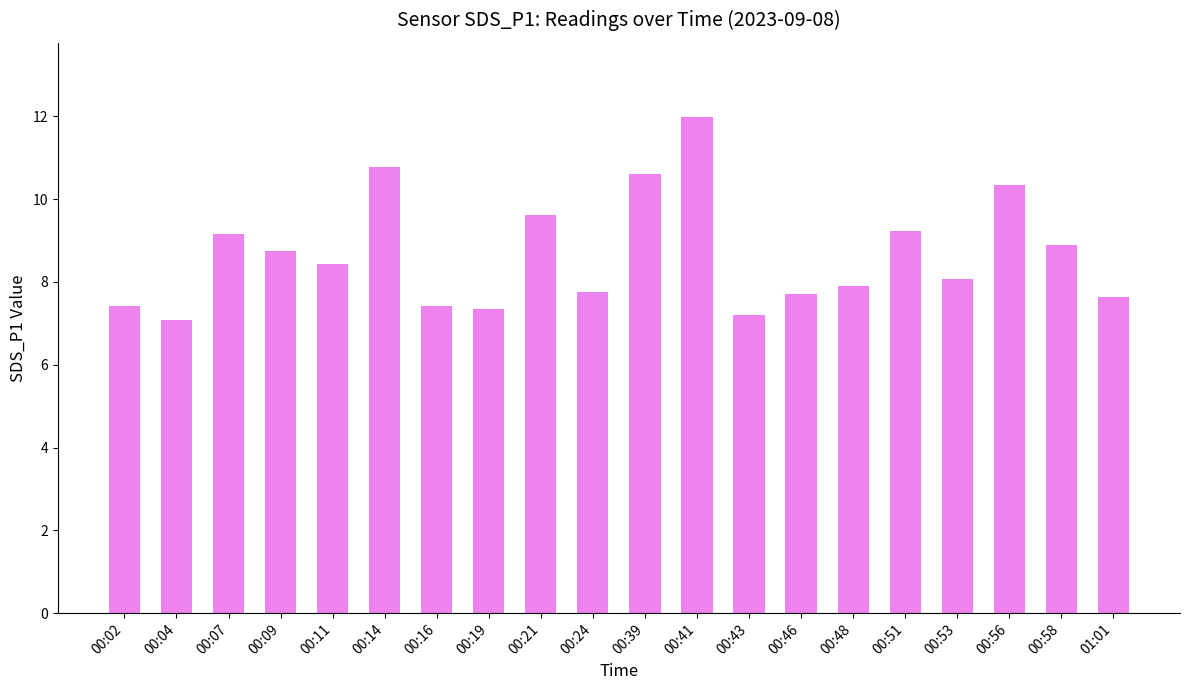

Is it true that the value at 00:07 is 15.8?

False